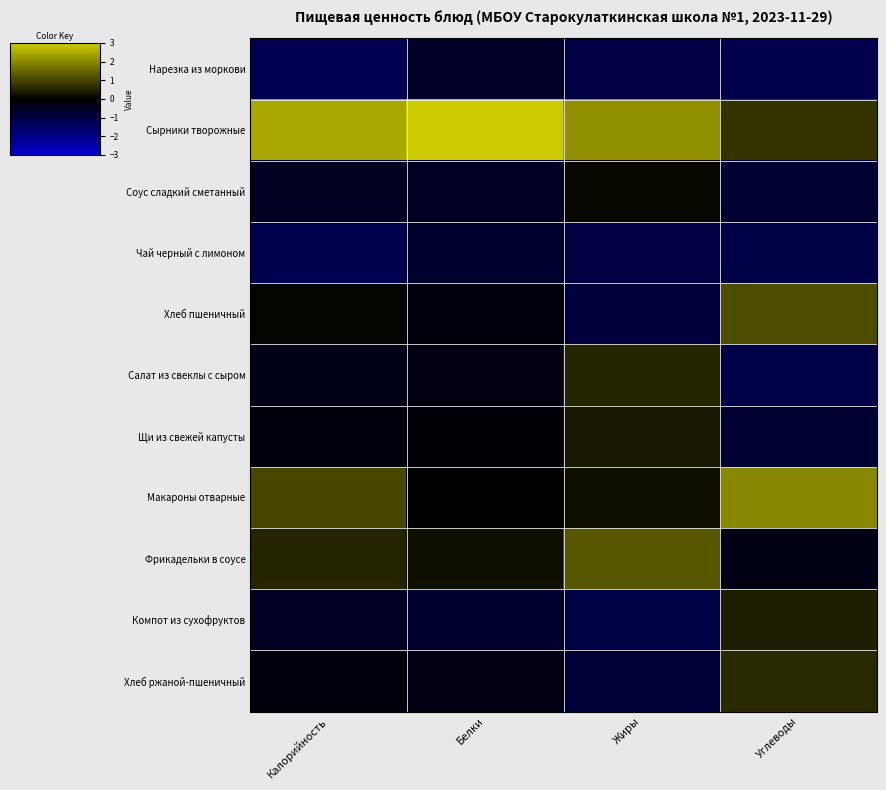

Which series has the widest spread of values?

Сырники творожные